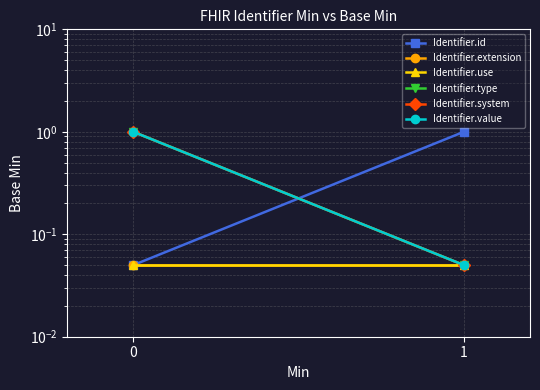

What value does the Identifier.id series have at 0?

0.1